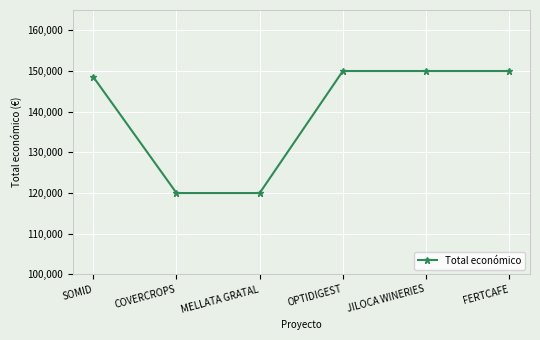

What is the difference between the values at FERTCAFE and SOMID?

1466